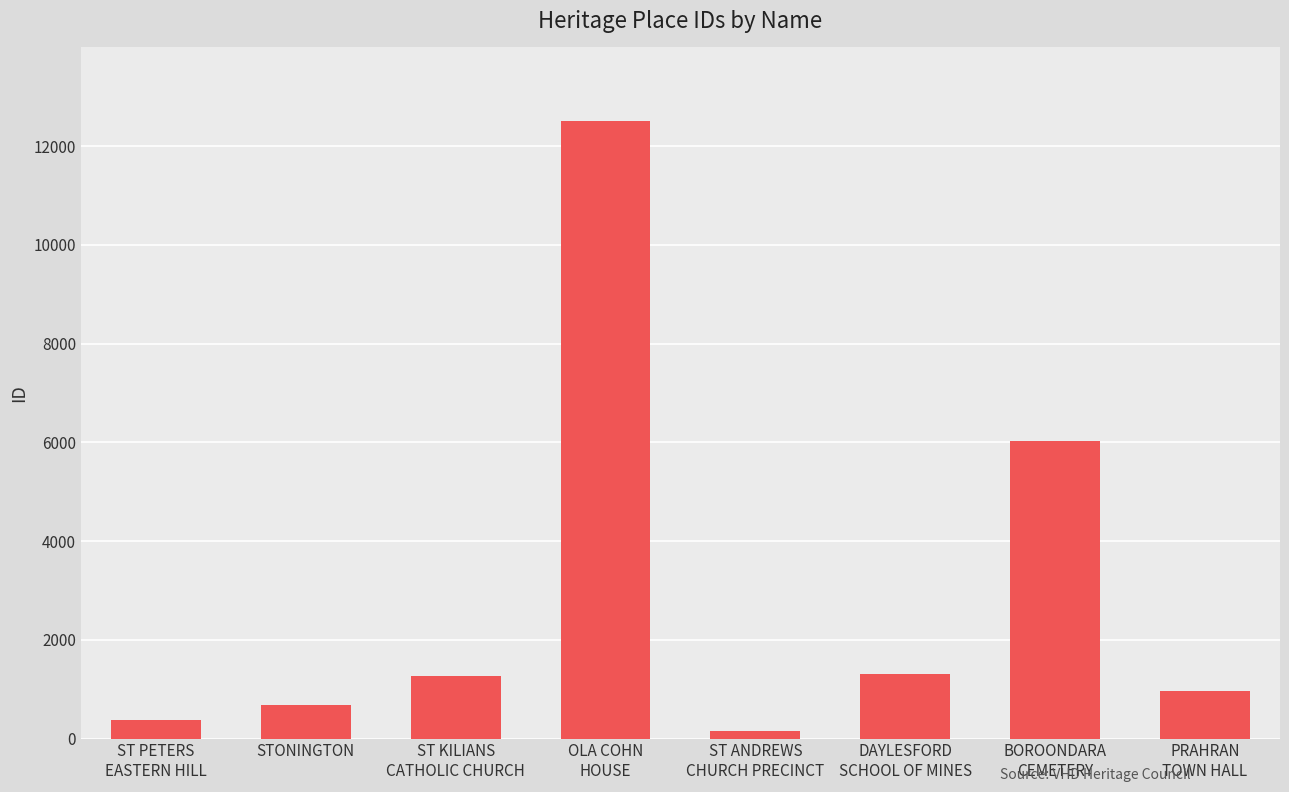

The chart shows a value of 9648 at BOROONDARA
CEMETERY. True or false?

False